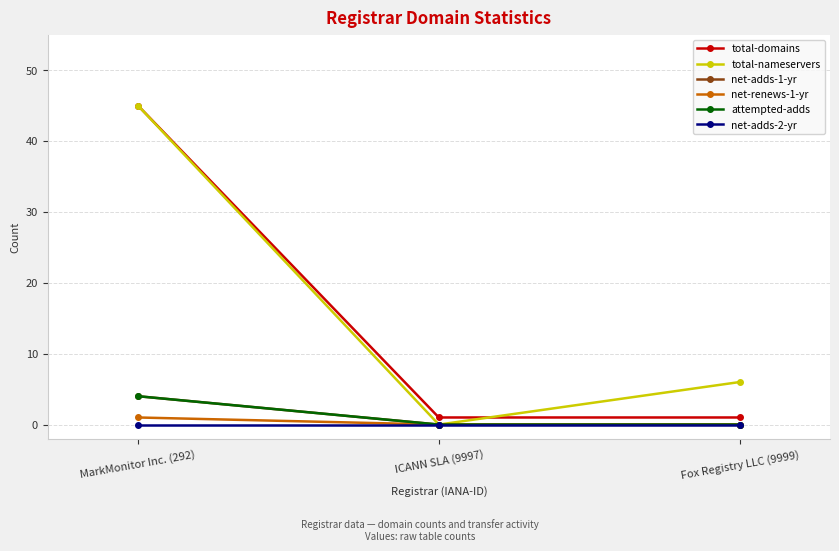

What is the value of the net-renews-1-yr point at the 1st from the left?

1